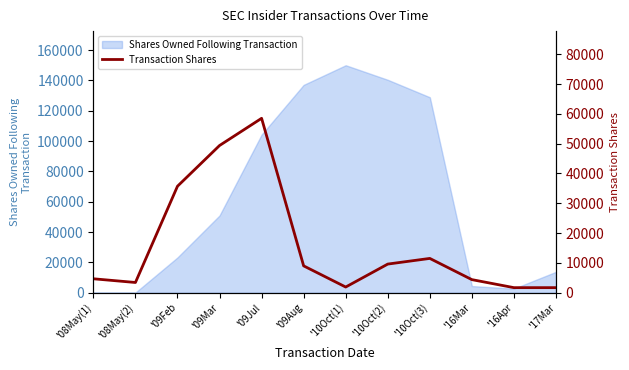

What is the label of the 9th point from the right?

'09Mar